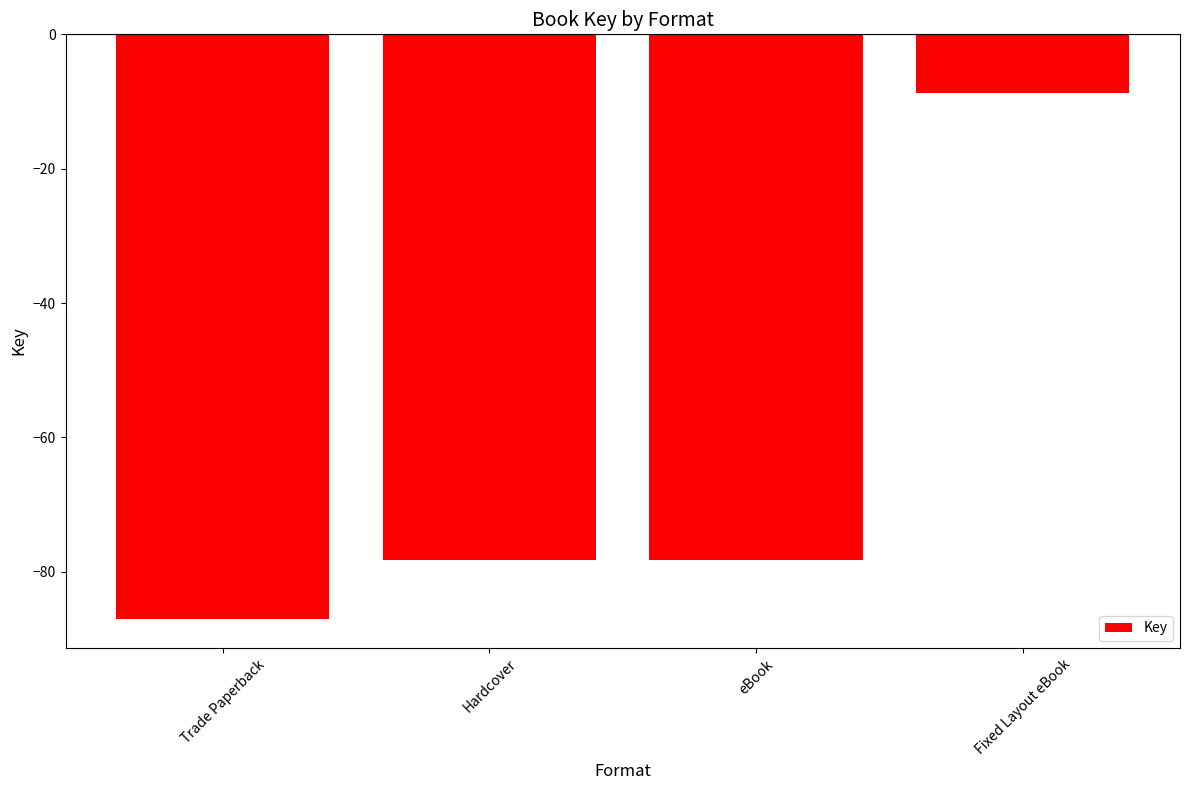

Between Fixed Layout eBook and Hardcover, which is larger?

Fixed Layout eBook